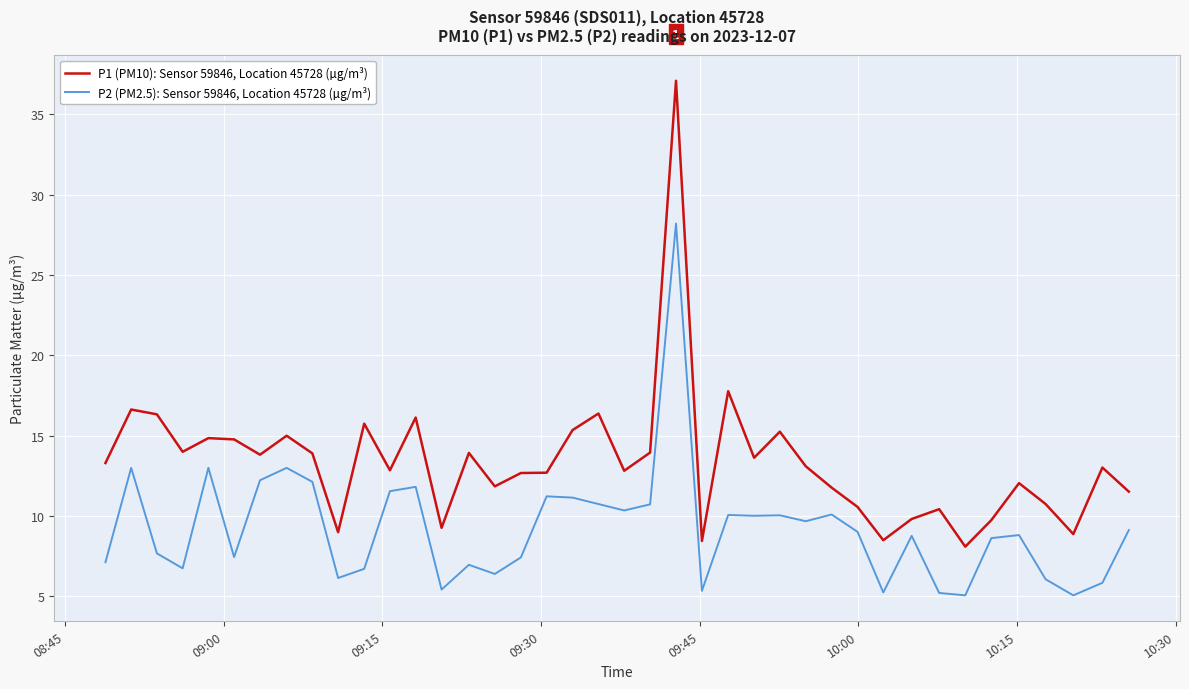

What is the maximum value shown in the chart?

37.1